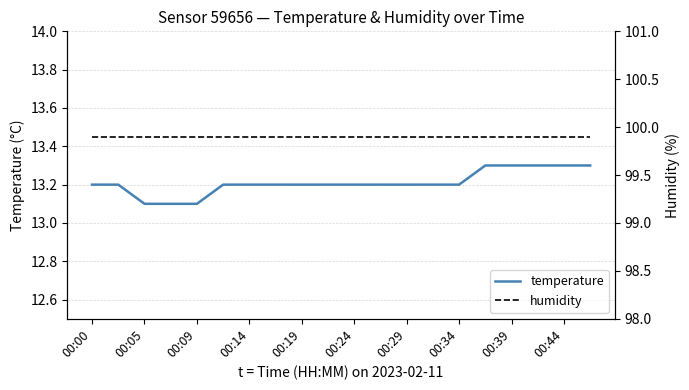

The temperature series shows 22.0 at 00:14. True or false?

False